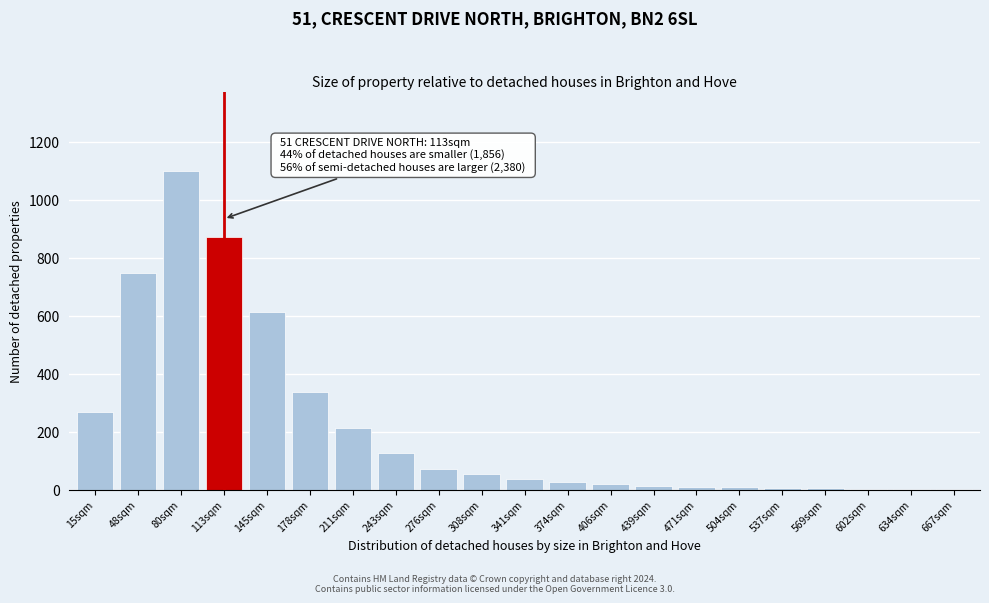

What is the greatest value displayed?

1099